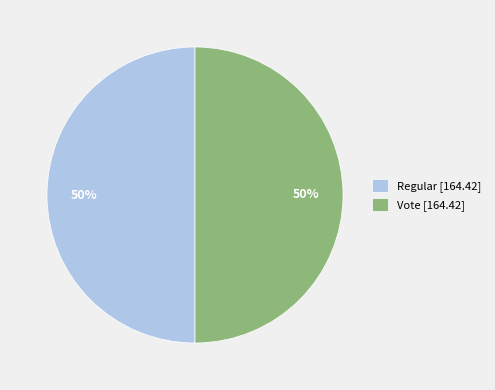

True or false: Vote [164.42] accounts for 39% of the total.

False